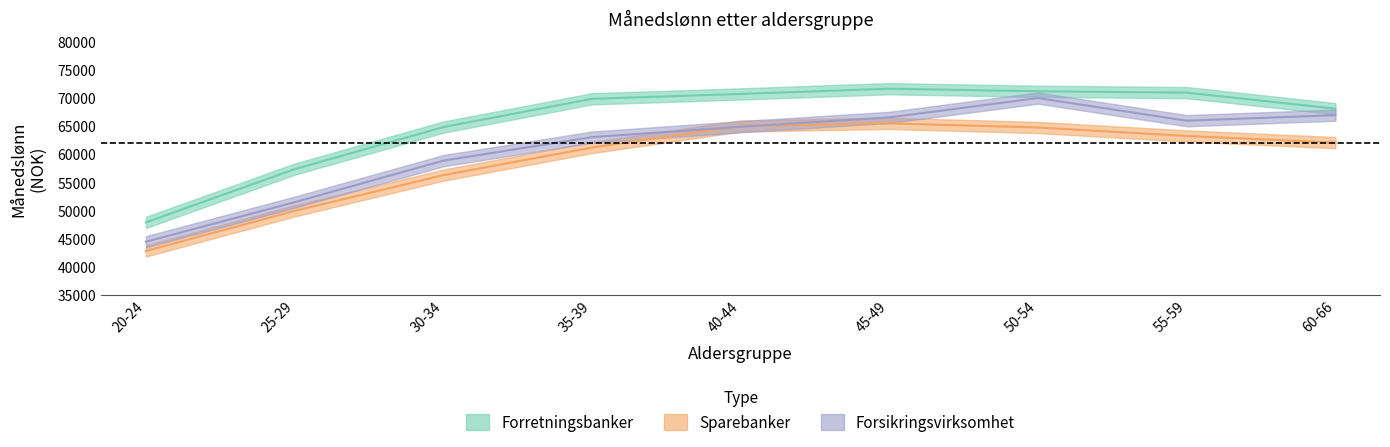

Which label corresponds to the smallest value in the chart?

20-24